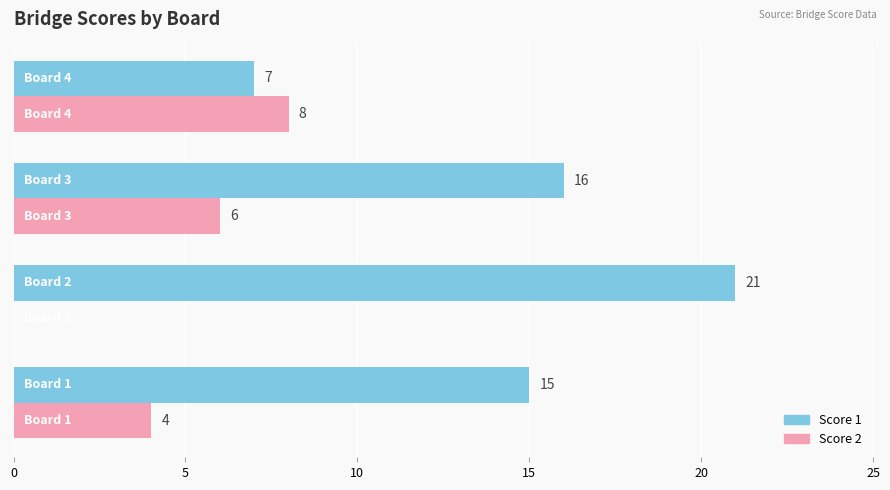

Count the number of categories in the chart.

4